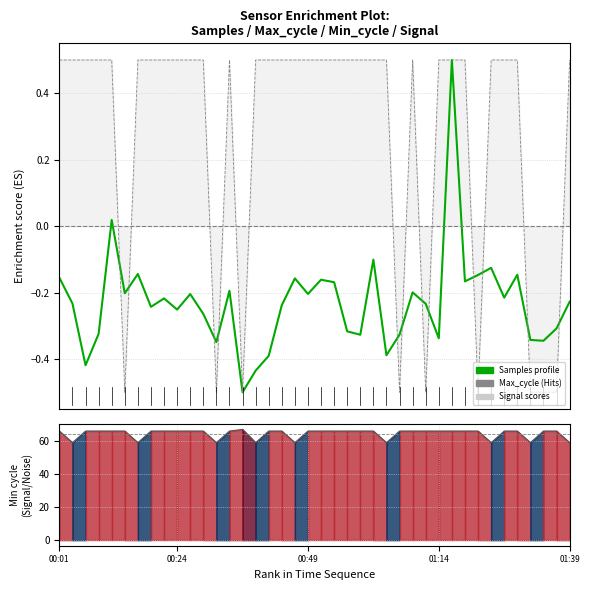

How many values in Signal line are below zero?

9